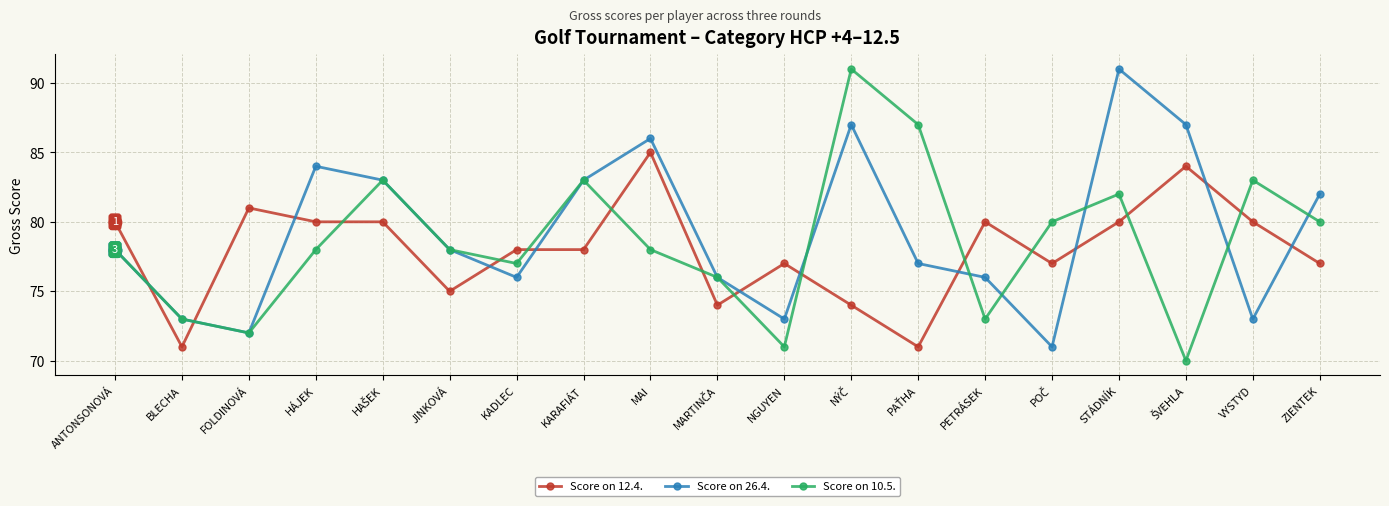

Is the value of Score on 26.4. at HÁJEK greater than the value of Score on 10.5. at NGUYEN?

Yes